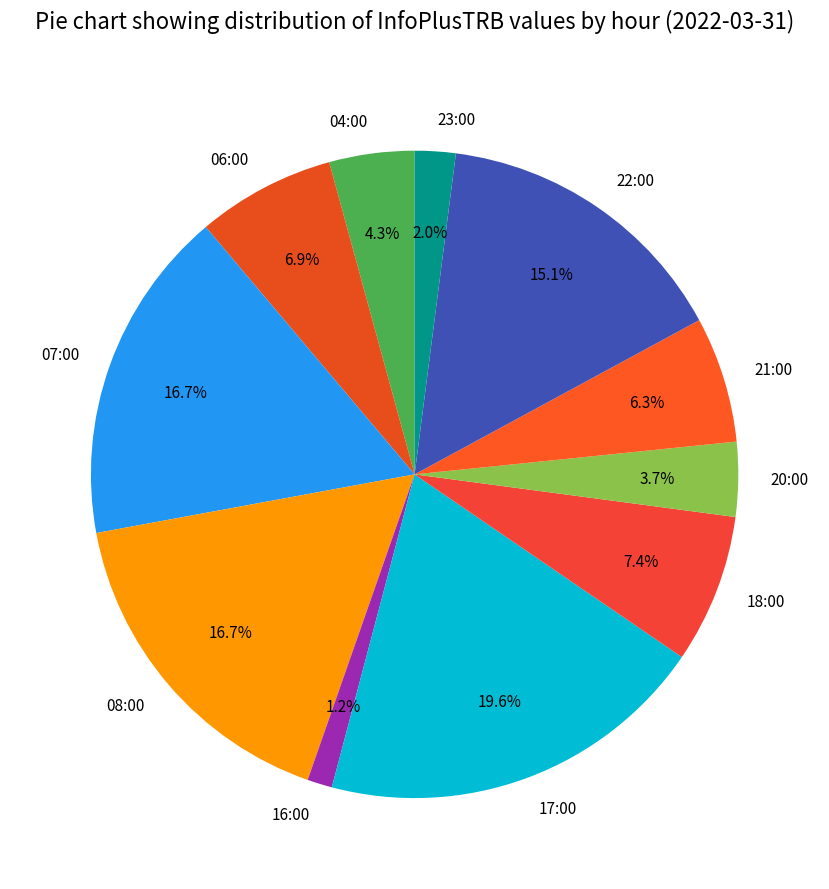

The 22:00 slice represents 1% of the pie. True or false?

False